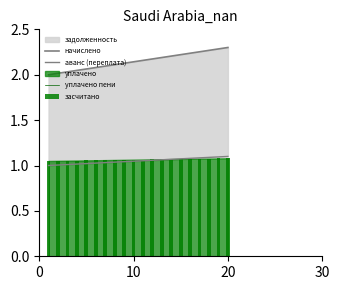

What is the average value of the начислено series?

2.1